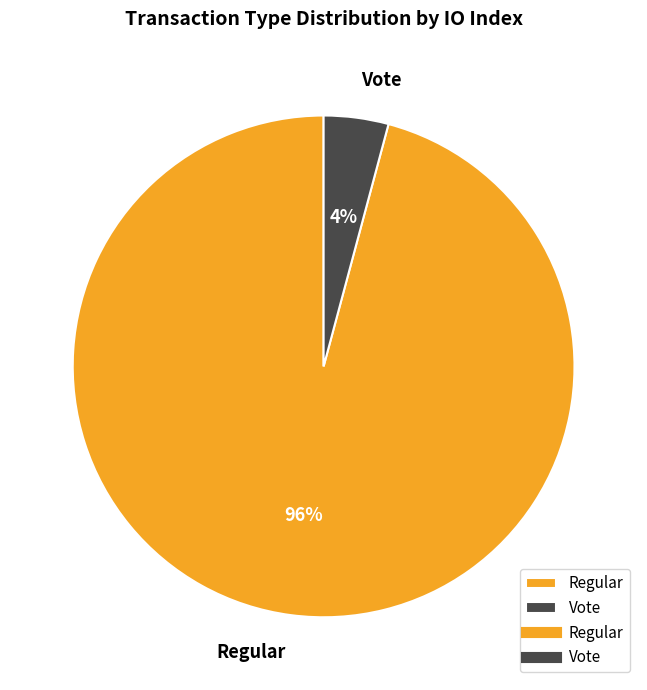

The Vote slice represents 4% of the pie. True or false?

True